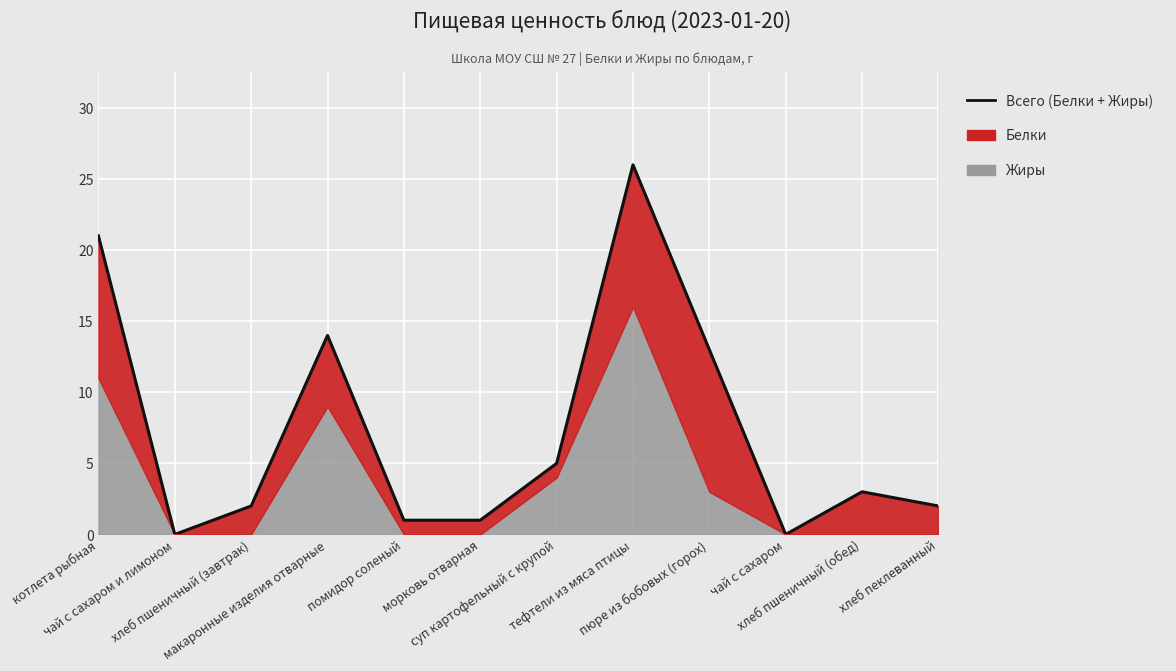

Where is the first local maximum?

макаронные изделия отварные